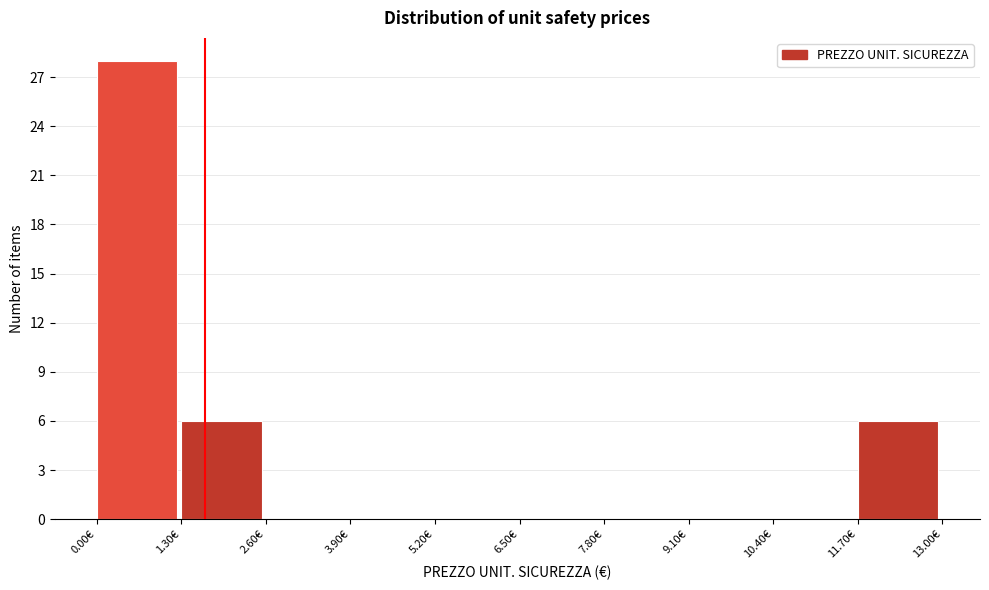

What is the height of the bar covering 11.7 to 13.0 on the x-axis? Neither the bar edges nor the heights are printed on the chart, so give them approximately, as read against the axes.

6